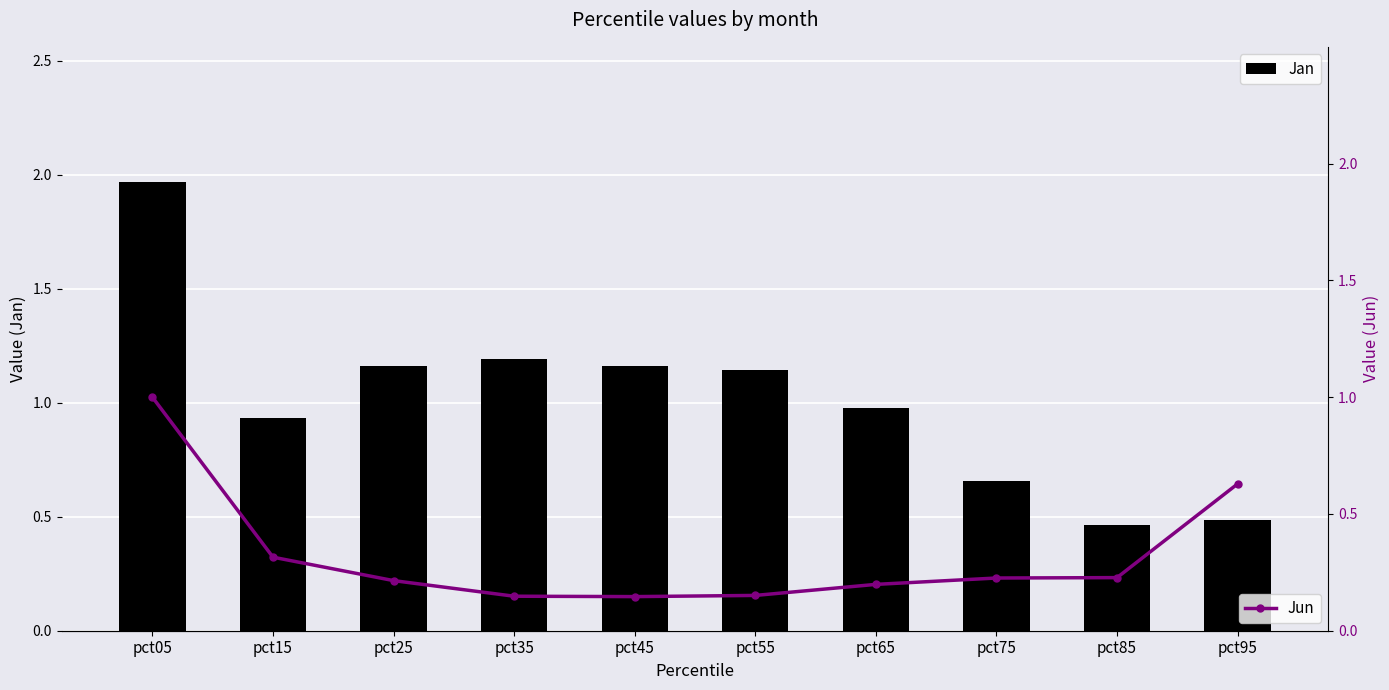

What is the difference between the highest and lowest values at pct65?

0.8